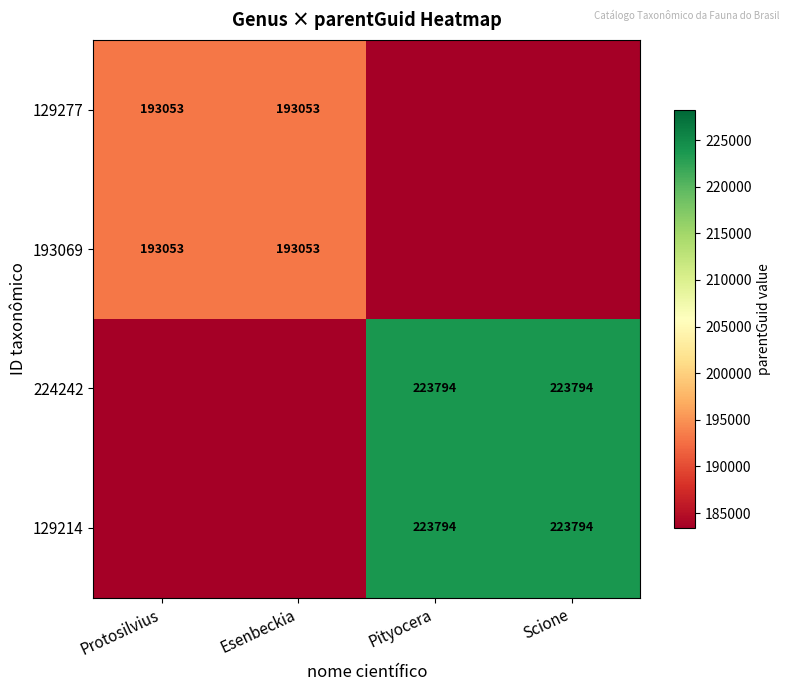

What is the sum of the 193069 values at Esenbeckia and Protosilvius?

386106